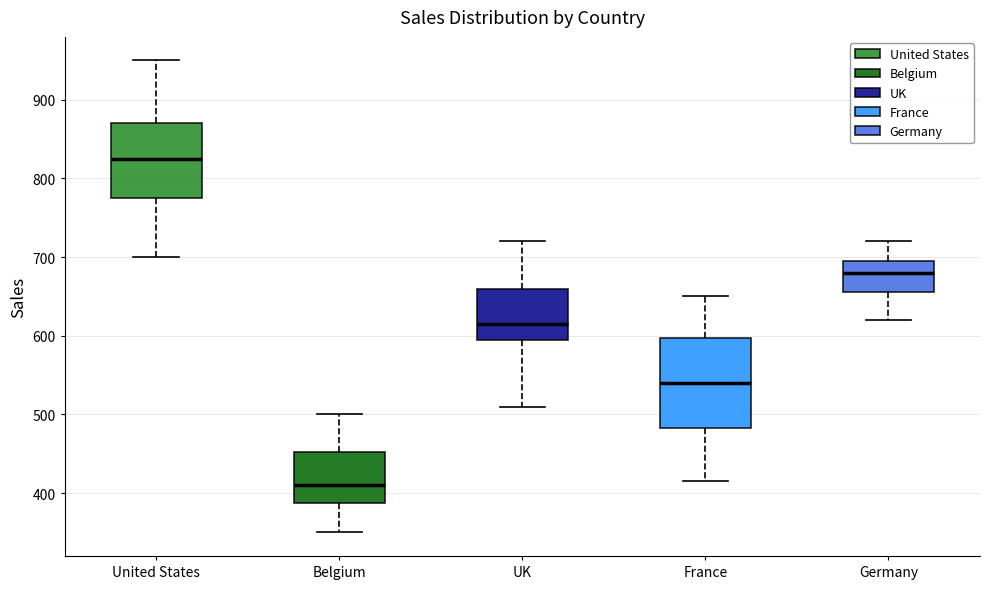

Reading left to right, transcribe this box plot: for each box, give where its median line is, the range the box spans, and where its two whiskers end, as read against the y-axis. The values are not printed on the chart, so give them approximately, as read against the axis.

United States: median 830, box 780 to 870, whiskers 700 to 950
Belgium: median 410, box 390 to 450, whiskers 350 to 500
UK: median 620, box 600 to 660, whiskers 510 to 720
France: median 540, box 480 to 600, whiskers 420 to 650
Germany: median 680, box 660 to 700, whiskers 620 to 720